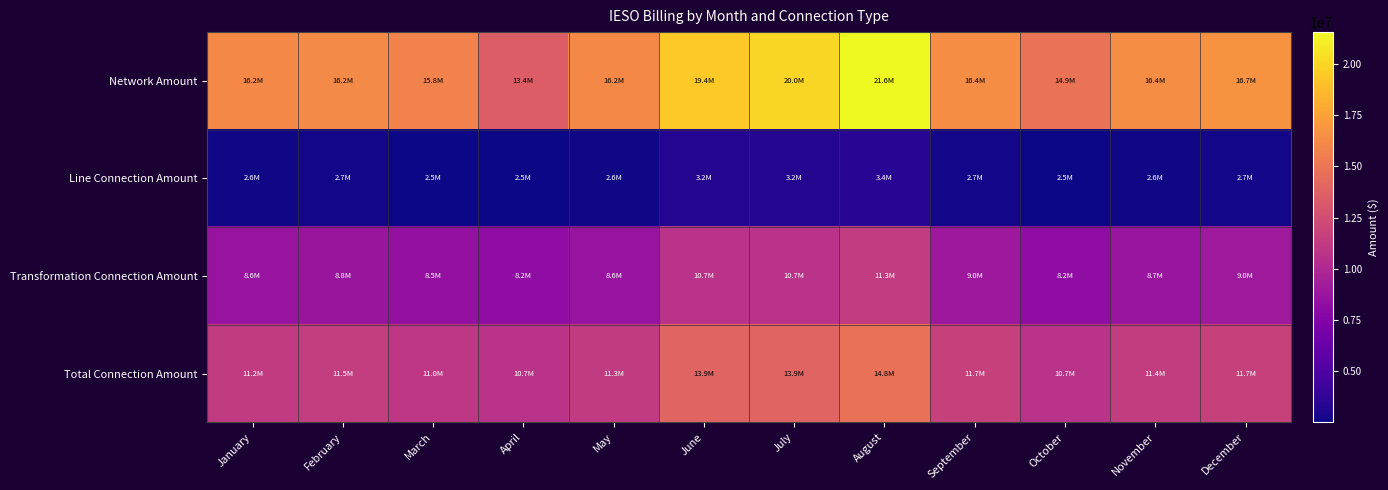

Which has a higher value, February or May?

February